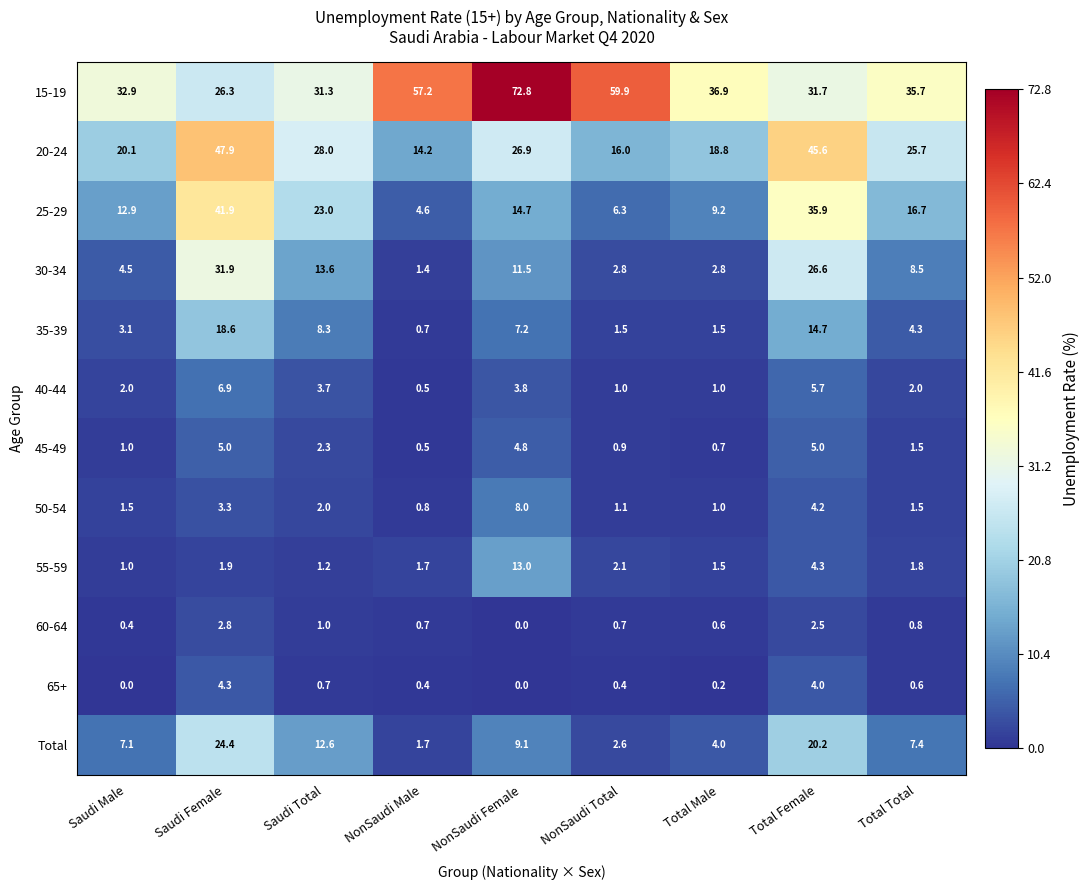

Which series has the largest range (max minus min)?

15-19